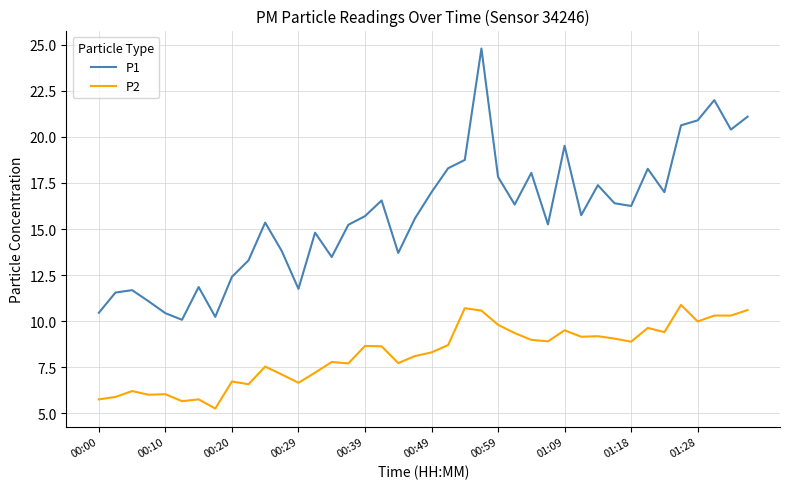

At how many categories does at least one series exceed 16?

19